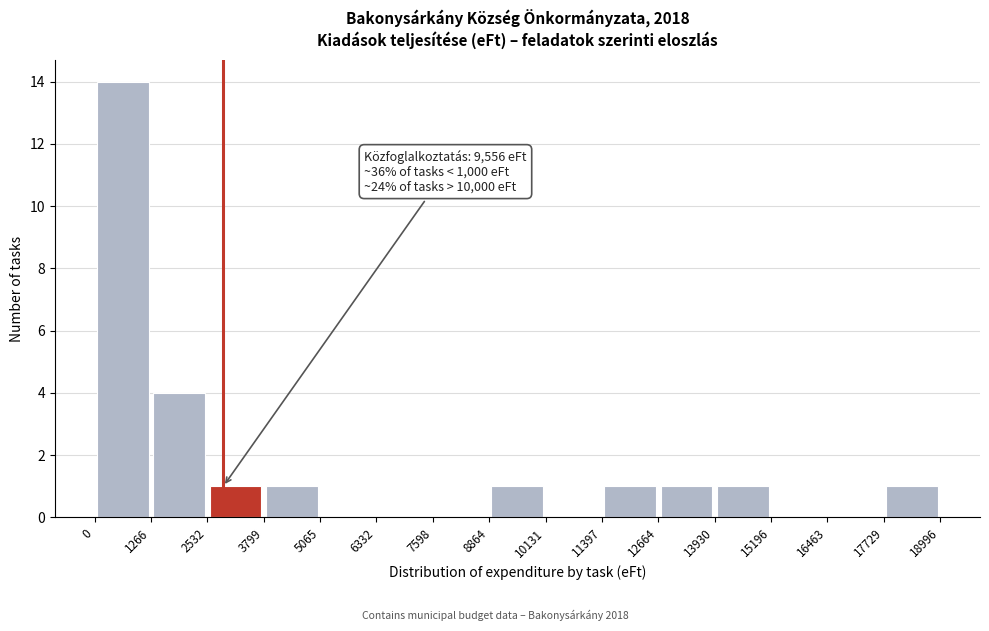

Which range on the x-axis has the tallest bar?

0 to 1266